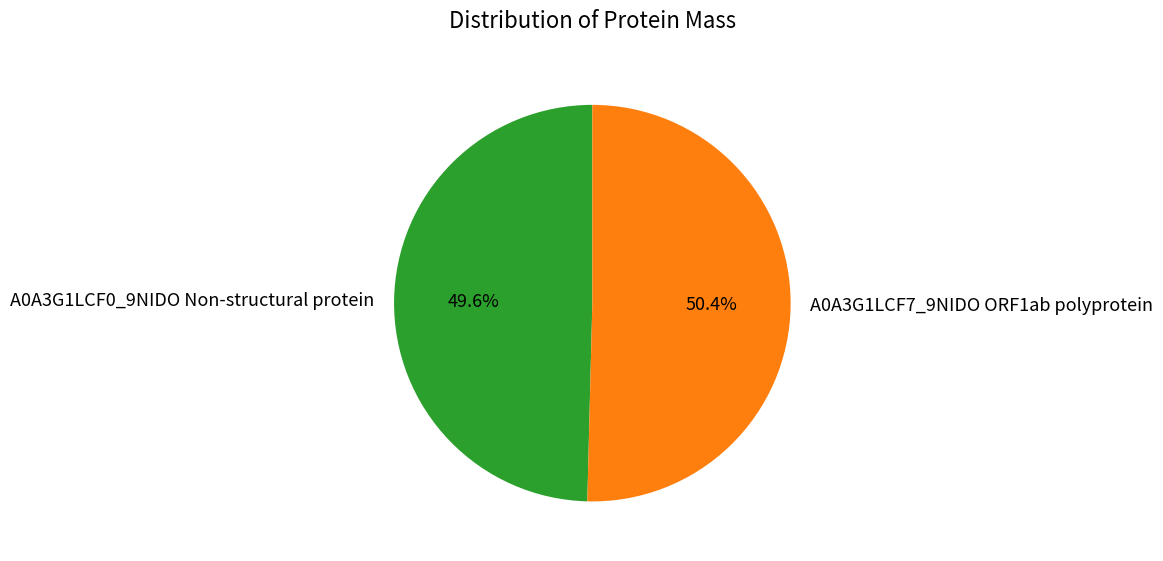

What is the majority slice?

A0A3G1LCF7_9NIDO ORF1ab polyprotein